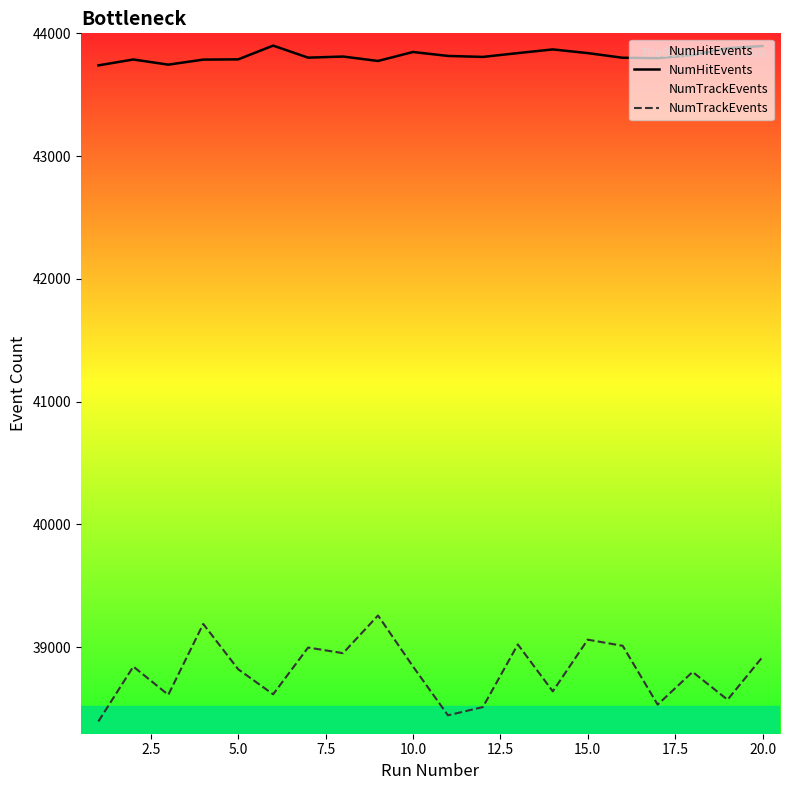

What is the approximate value of NumTrackEvents at 15.0?

39062